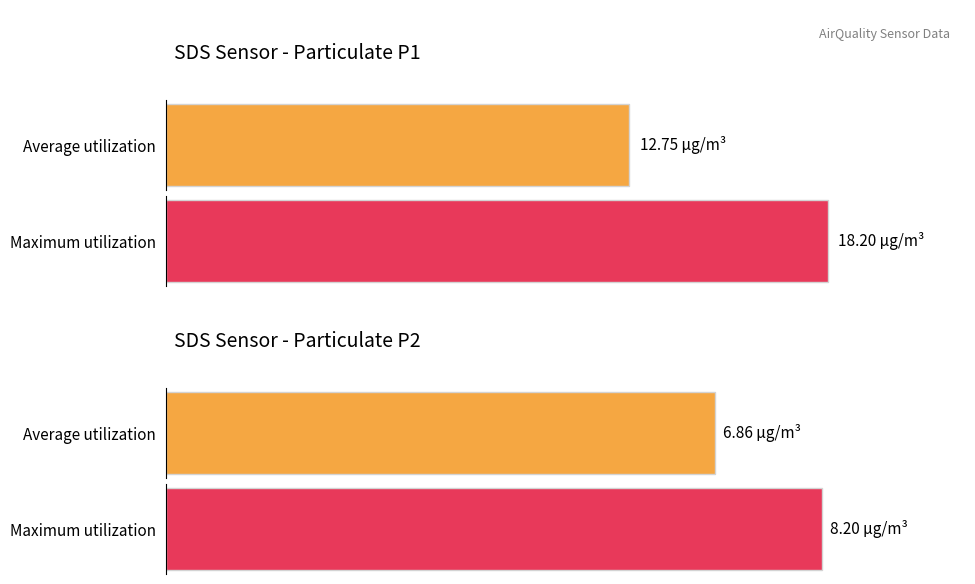

The value of SDS_P2 at 00:03 is 11.8. True or false?

False